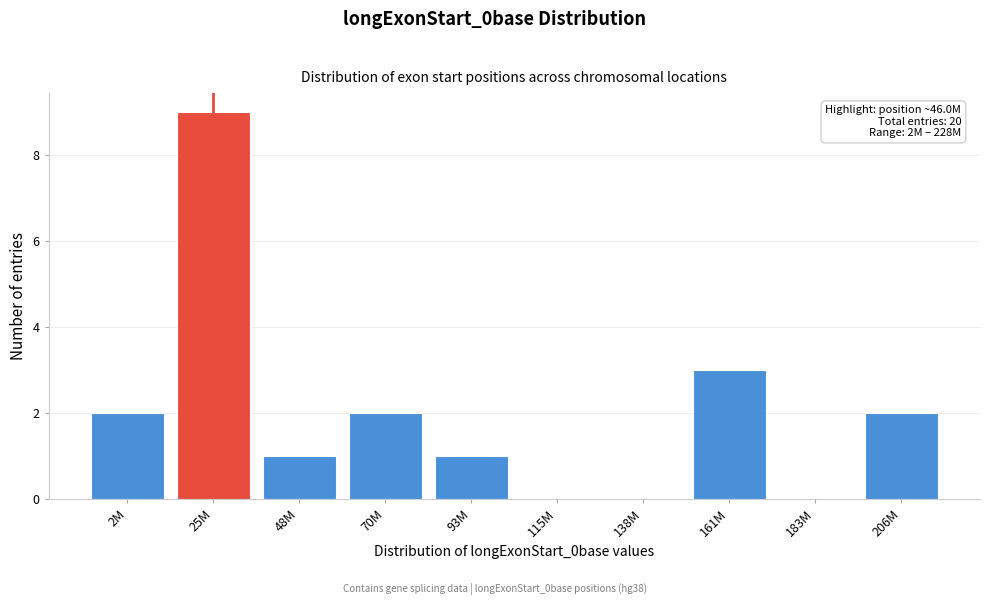

Reading left to right, transcribe all the data shown in this chart.

2M=2	25M=9	48M=1	70M=2	93M=1	115M=0	138M=0	161M=3	183M=0	206M=2